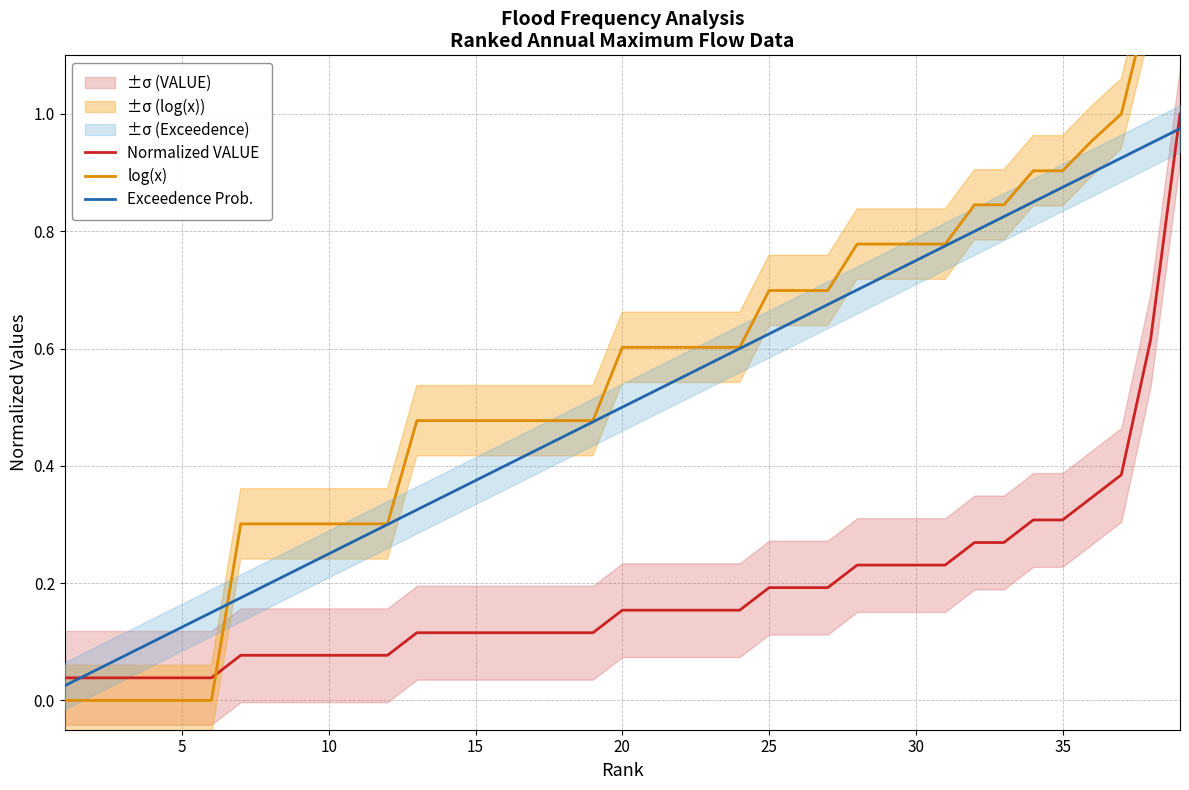

Reading right to left, transcribe all the data shown in this chart.

Normalized VALUE: 1.0	0.6	0.4	0.3	0.3	0.3	0.3	0.3	0.2	0.2	0.2	0.2	0.2	0.2	0.2	0.2	0.2	0.2	0.2	0.2	0.1	0.1	0.1	0.1	0.1	0.1	0.1	0.1	0.1	0.1	0.1	0.1	0.1	0.0	0.0	0.0	0.0	0.0	0.0
log(x): 1.4	1.2	1.0	1.0	0.9	0.9	0.8	0.8	0.8	0.8	0.8	0.8	0.7	0.7	0.7	0.6	0.6	0.6	0.6	0.6	0.5	0.5	0.5	0.5	0.5	0.5	0.5	0.3	0.3	0.3	0.3	0.3	0.3	0.0	0.0	0.0	0.0	0.0	0.0
Exceedence Prob.: 1.0	1.0	0.9	0.9	0.9	0.8	0.8	0.8	0.8	0.8	0.7	0.7	0.7	0.6	0.6	0.6	0.6	0.6	0.5	0.5	0.5	0.4	0.4	0.4	0.4	0.3	0.3	0.3	0.3	0.2	0.2	0.2	0.2	0.1	0.1	0.1	0.1	0.1	0.0